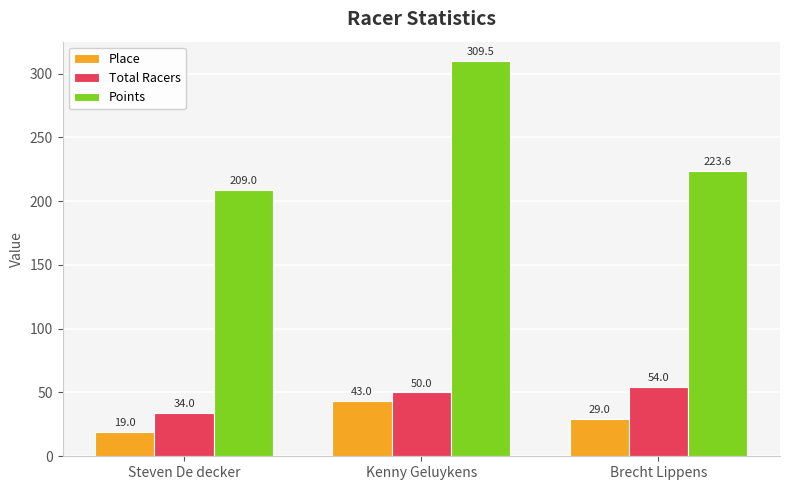

Which series has the widest spread of values?

Points